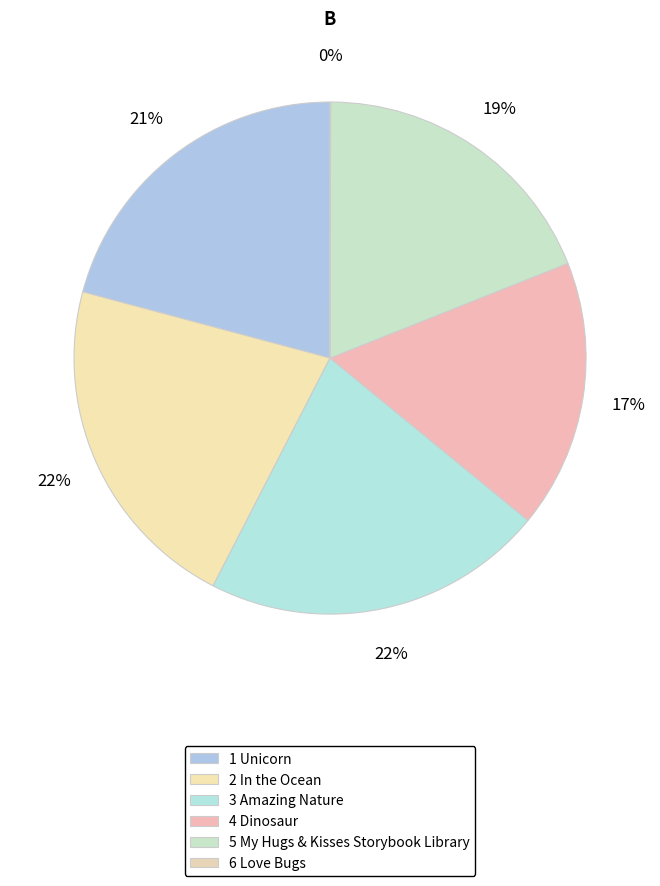

To the nearest percent, what is the difference between the 4 Dinosaur and 3 Amazing Nature slice percentages?

5%